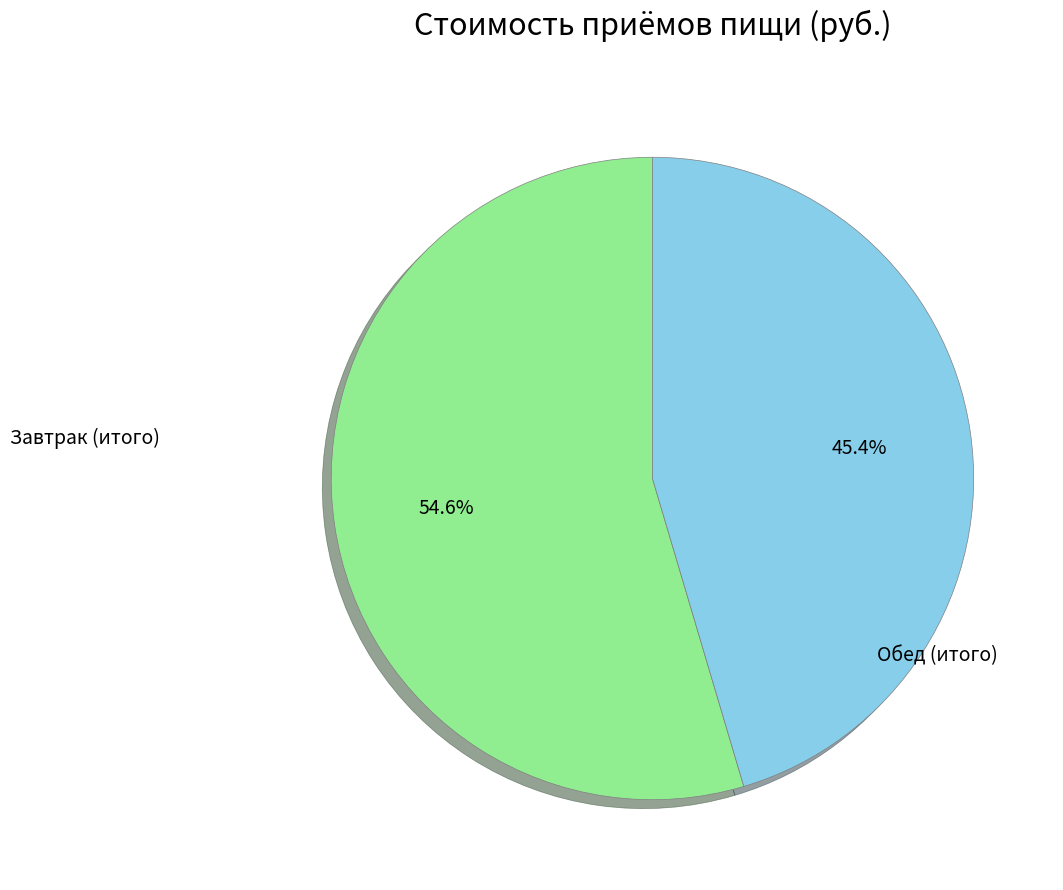

What percentage do Завтрак (итого) and Обед (итого) together represent?

100.0%